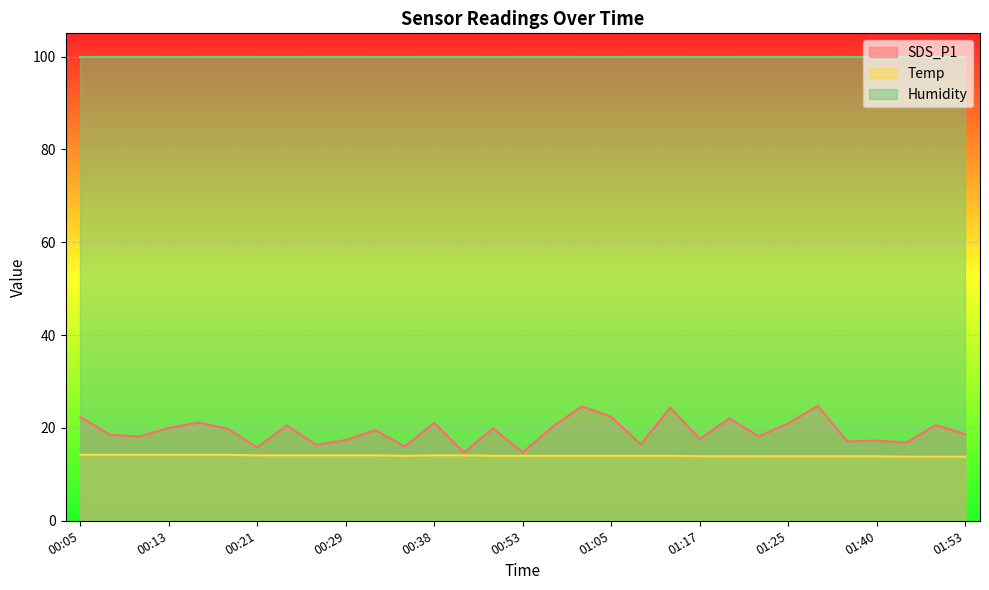

At how many categories does at least one series exceed 23?

31